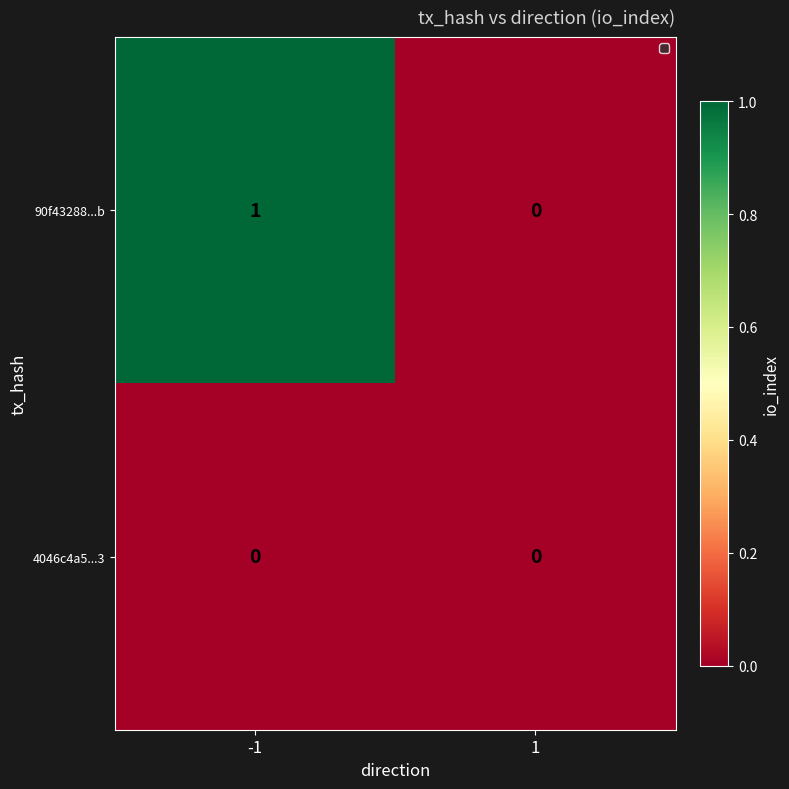

Which series has the widest spread of values?

90f43288...b